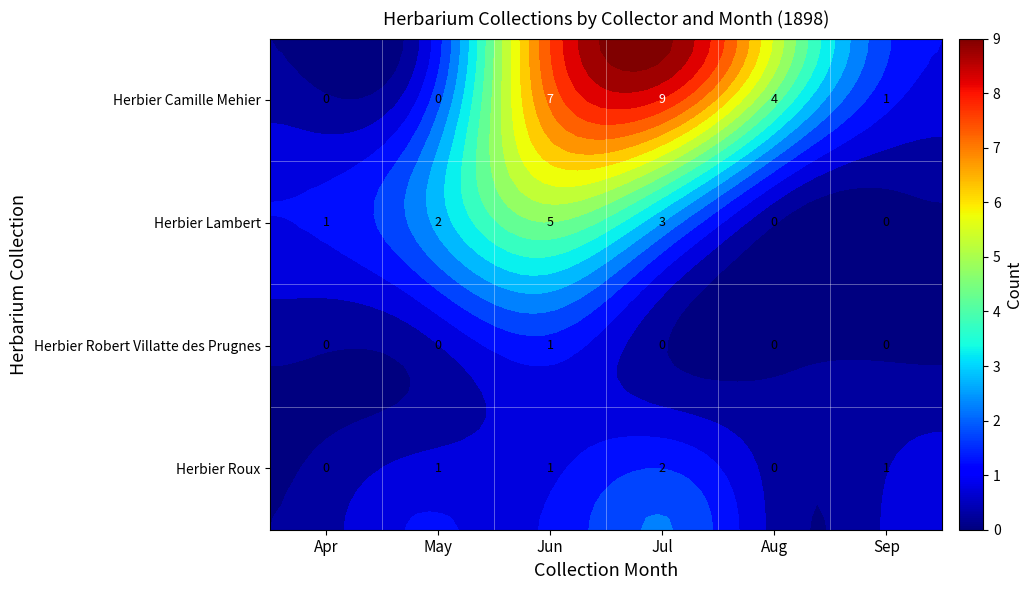

True or false: Herbier Lambert has a value of 0 at Sep.

True